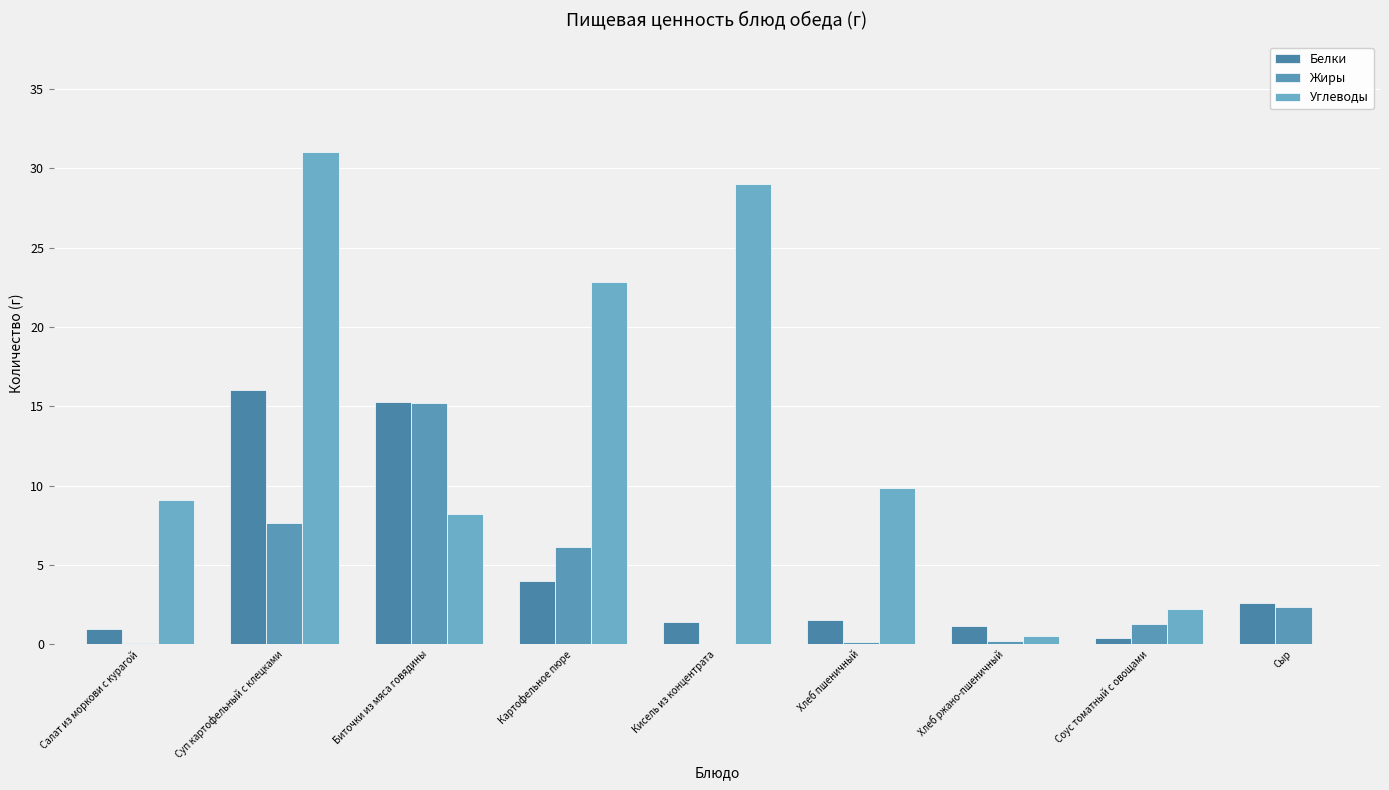

At which category is the sum across all series the highest?

Суп картофельный с клецками